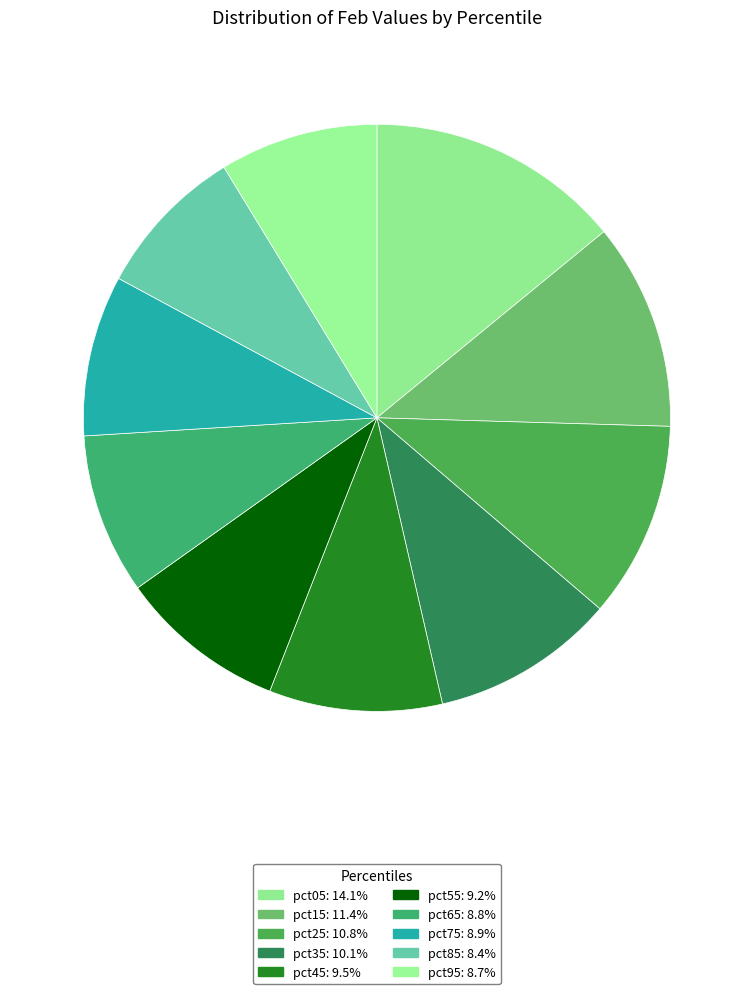

Is it true that pct75 is 9% of the pie?

True